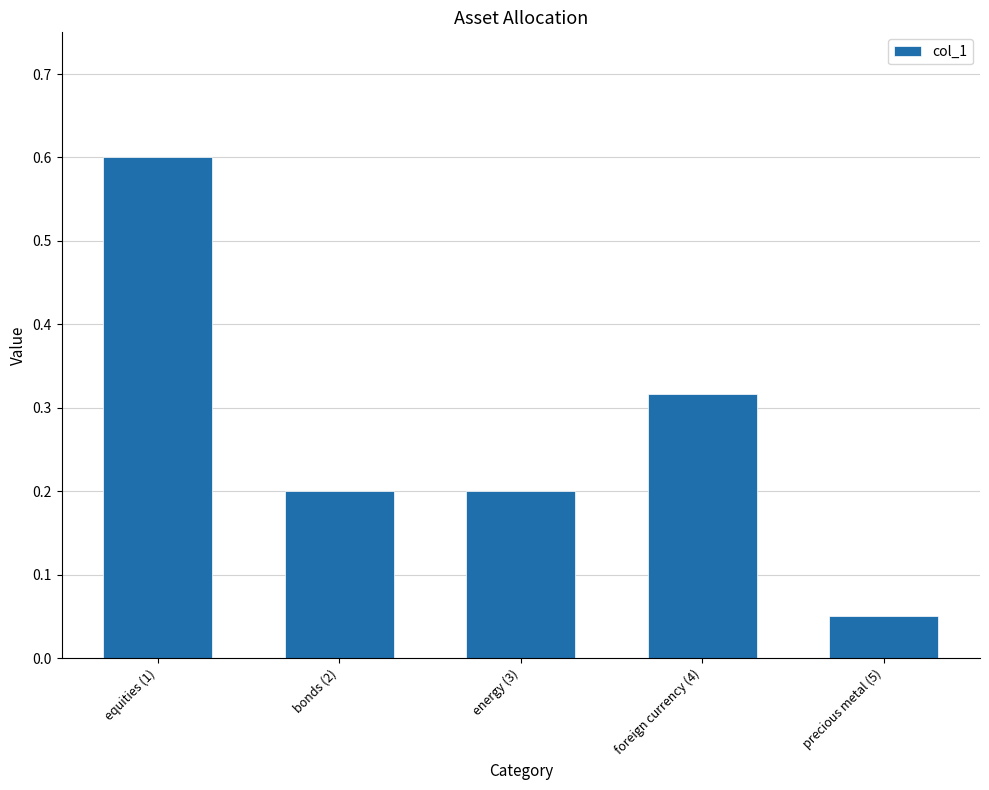

What is the difference between the maximum and second lowest values?

0.4